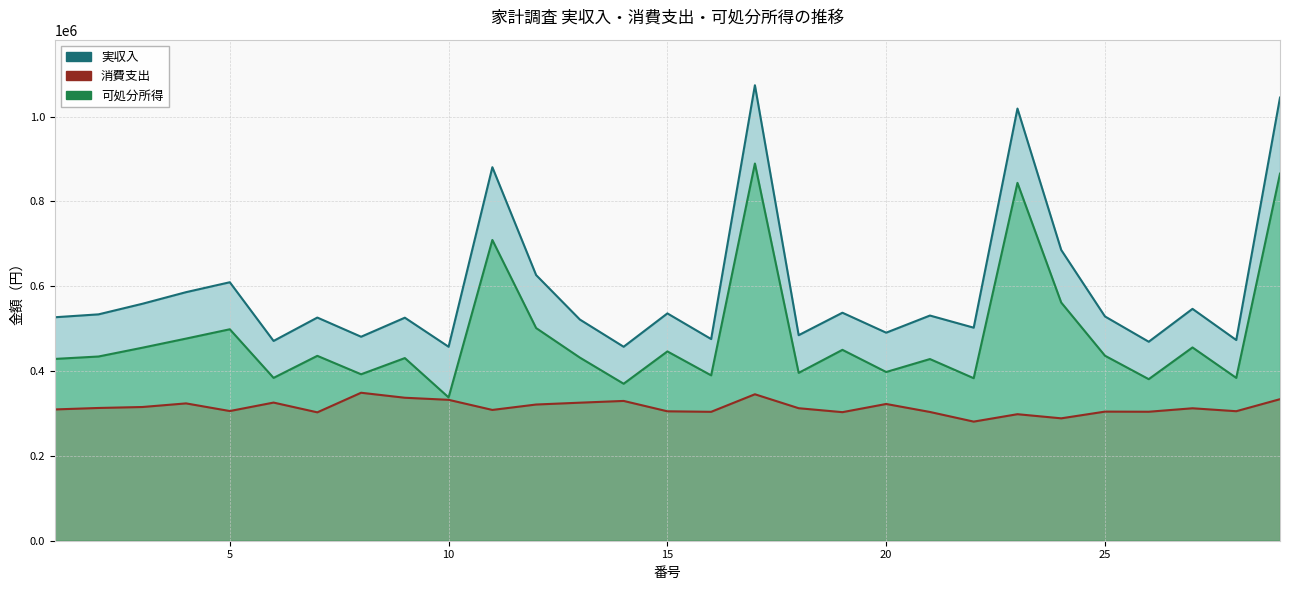

Rank the series by their maximum value, from highest to lowest.

実収入 (line), 可処分所得 (line), 消費支出 (line)